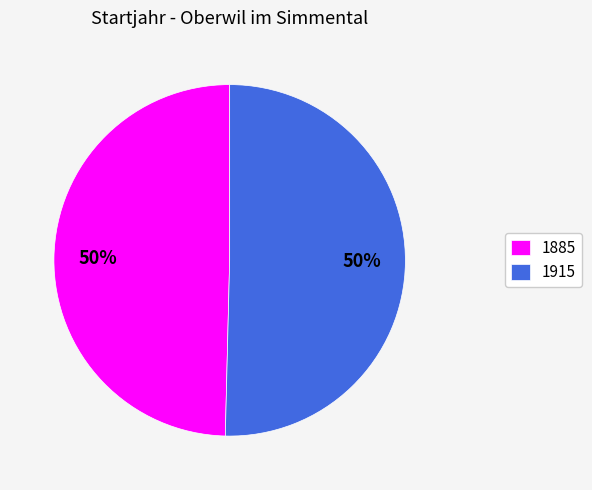

Is it true that 1885 is 50% of the pie?

True